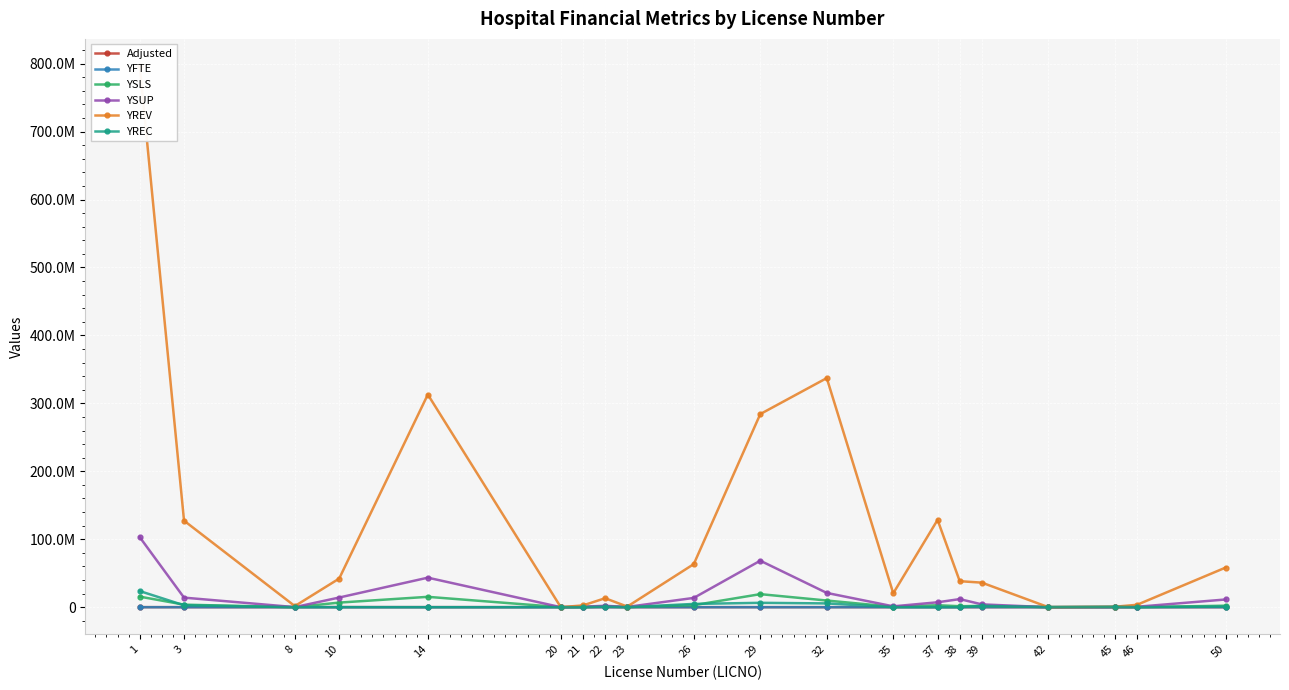

After their last crossing, which series has the higher values: Adjusted or YREC?

YREC